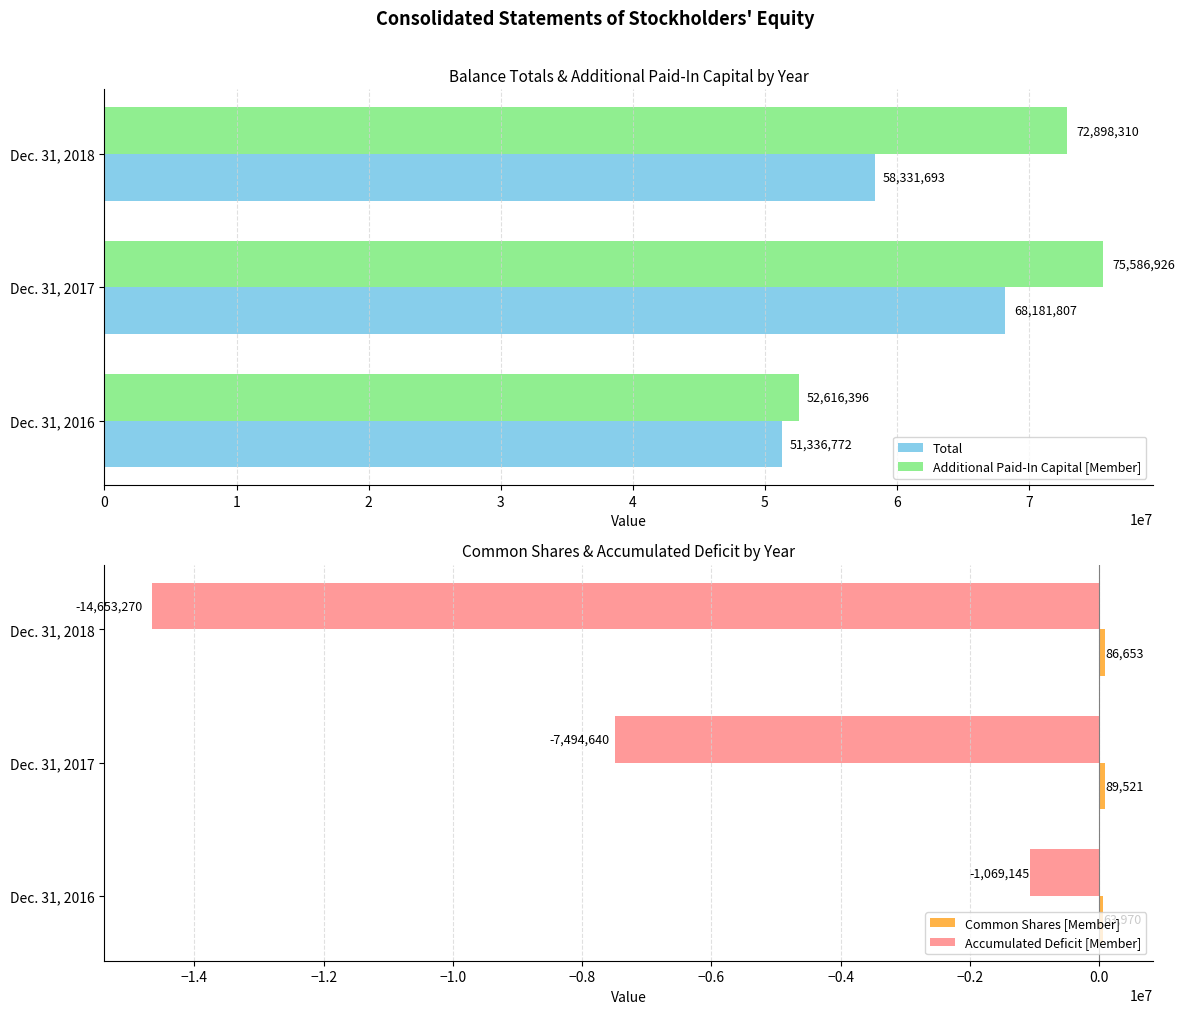

How many groups of bars are there?

3